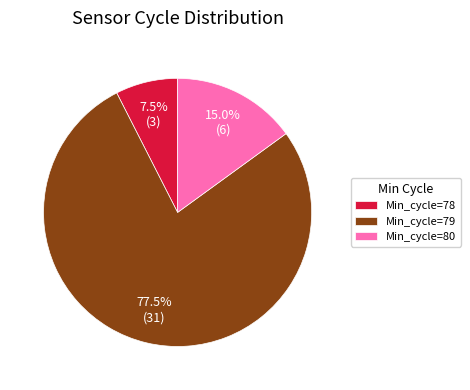

Is there a majority slice in this chart?

Yes